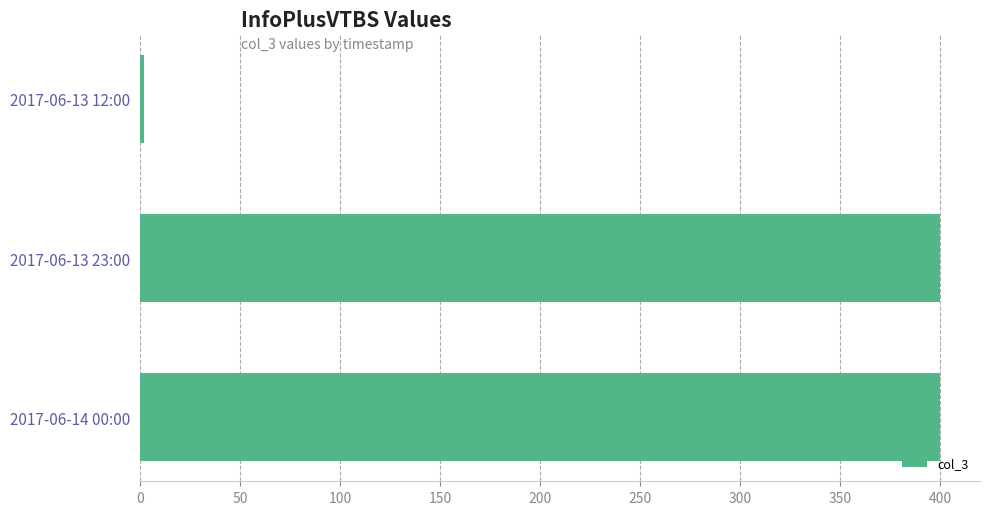

How many values are between 2 and 400?

3